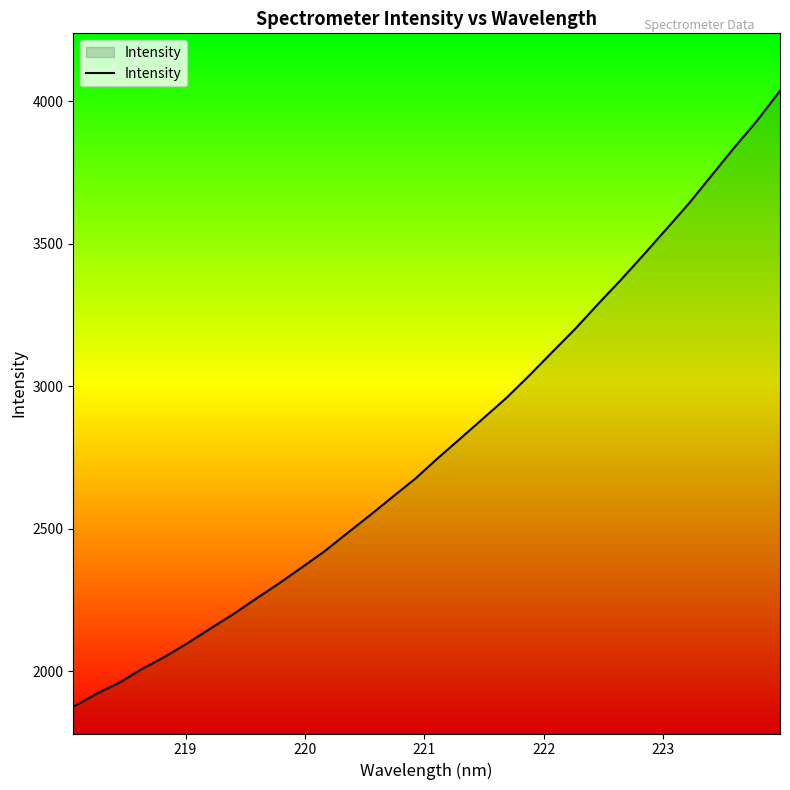

How many series are shown in this chart?

1